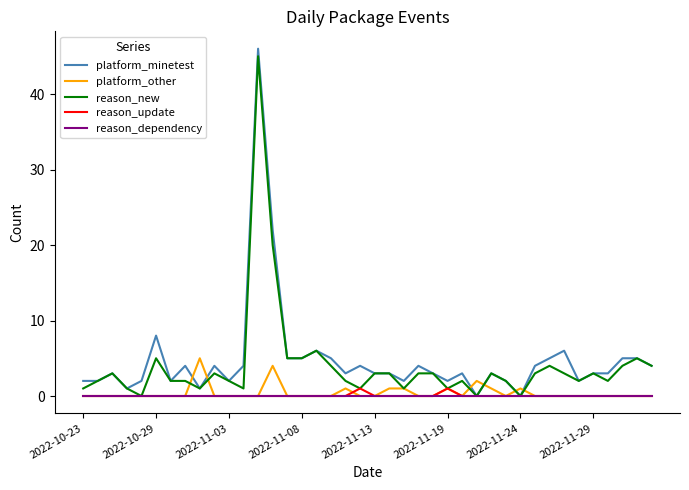

What is the highest value of the platform_other series?

5